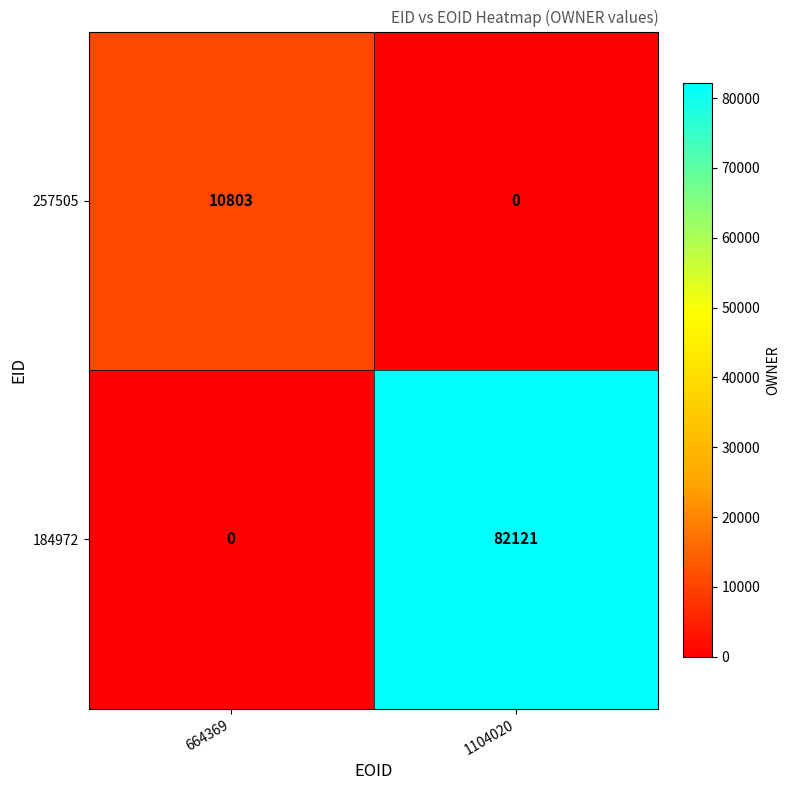

Reading left to right, transcribe all the data shown in this chart.

257505: 10803	0
184972: 0	82121